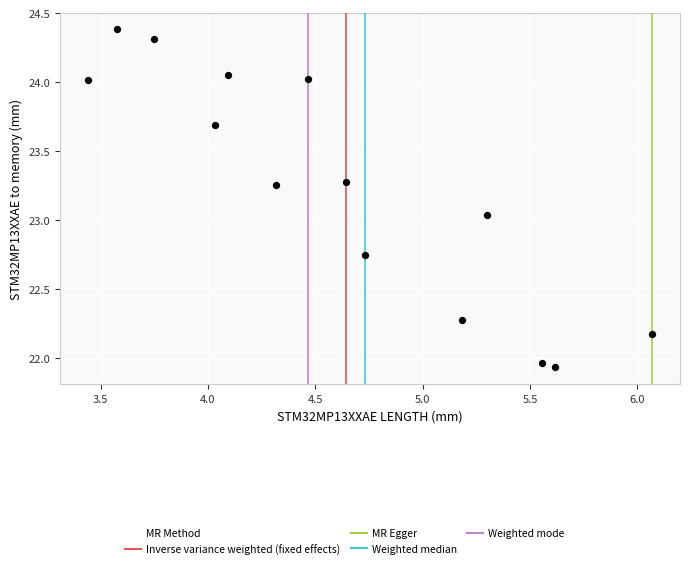

What is the range of Y values (max minus min)?

2.4